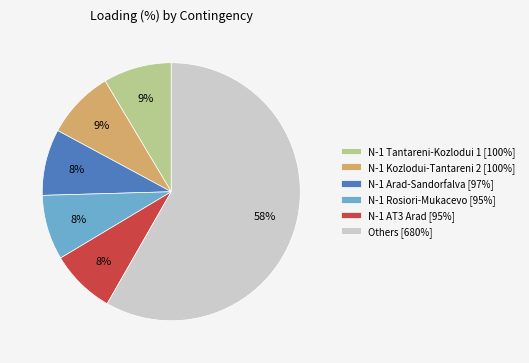

Does any single category account for the majority?

Yes